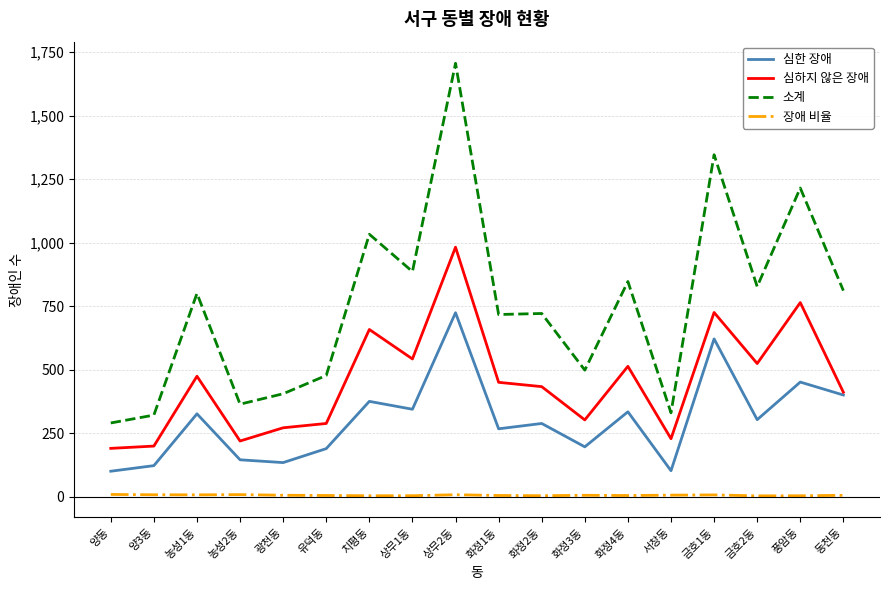

What is the sum of the 심한 장애 values at 풍암동 and 치평동?

826.0